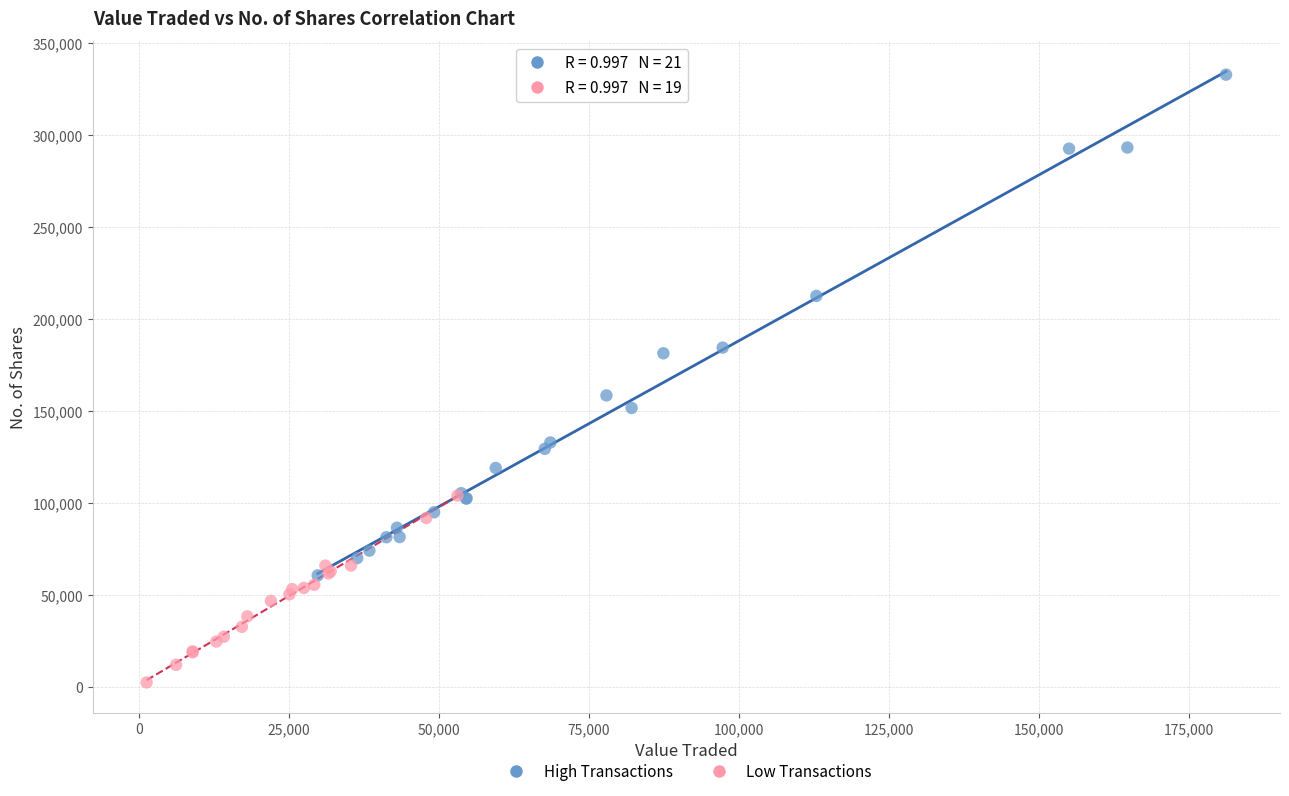

Which series contains the highest Y value?

High Transactions